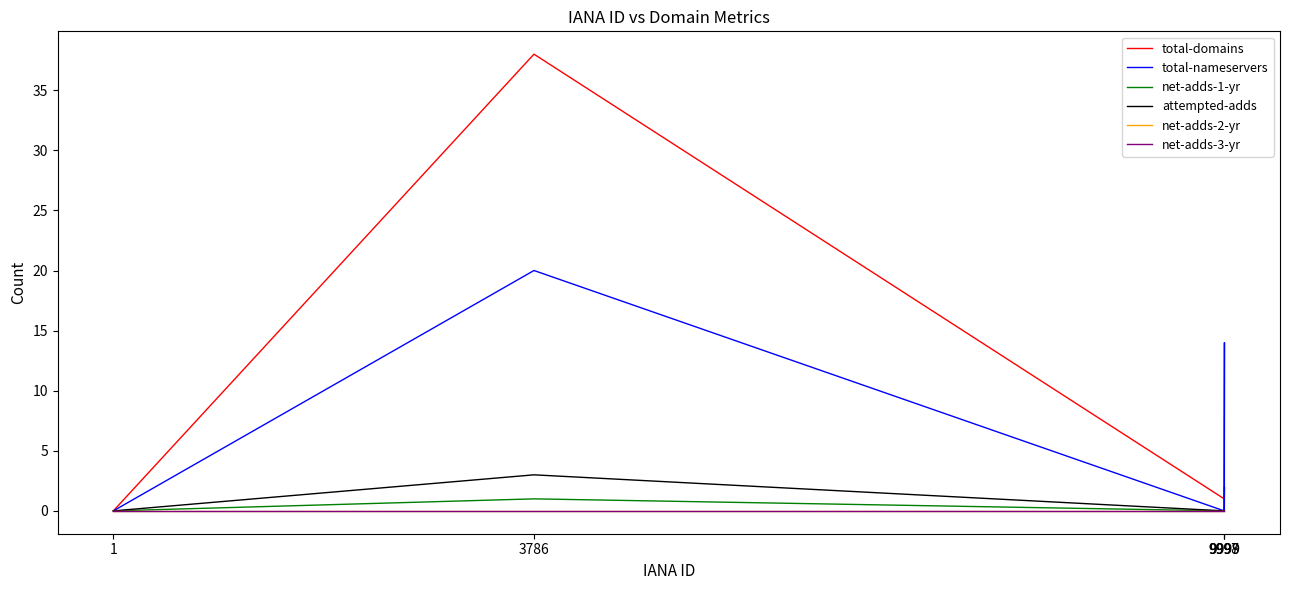

Between 9999 and 1, which is larger?

9999